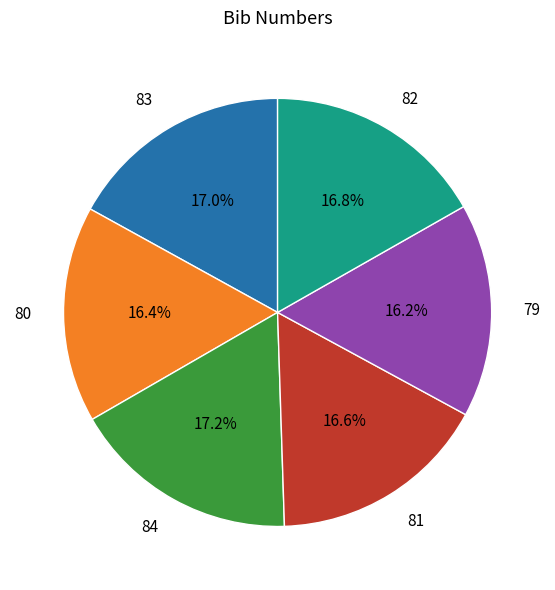

Is there a majority slice in this chart?

No